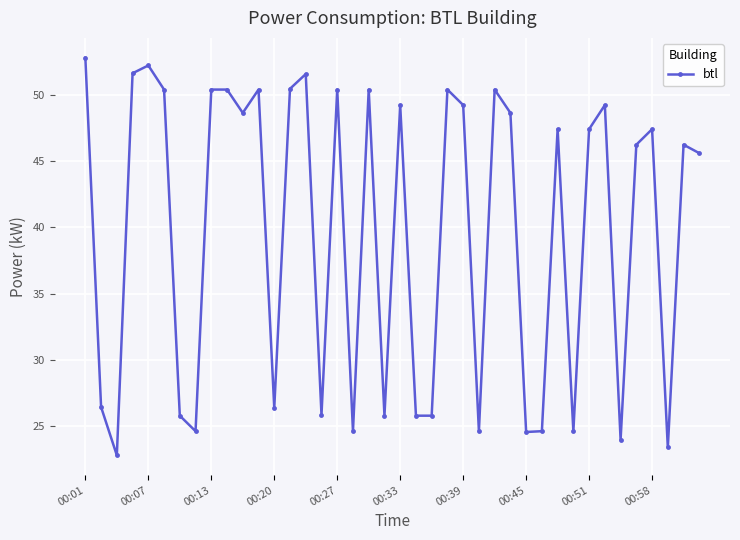

What is the smallest value displayed?

22.8